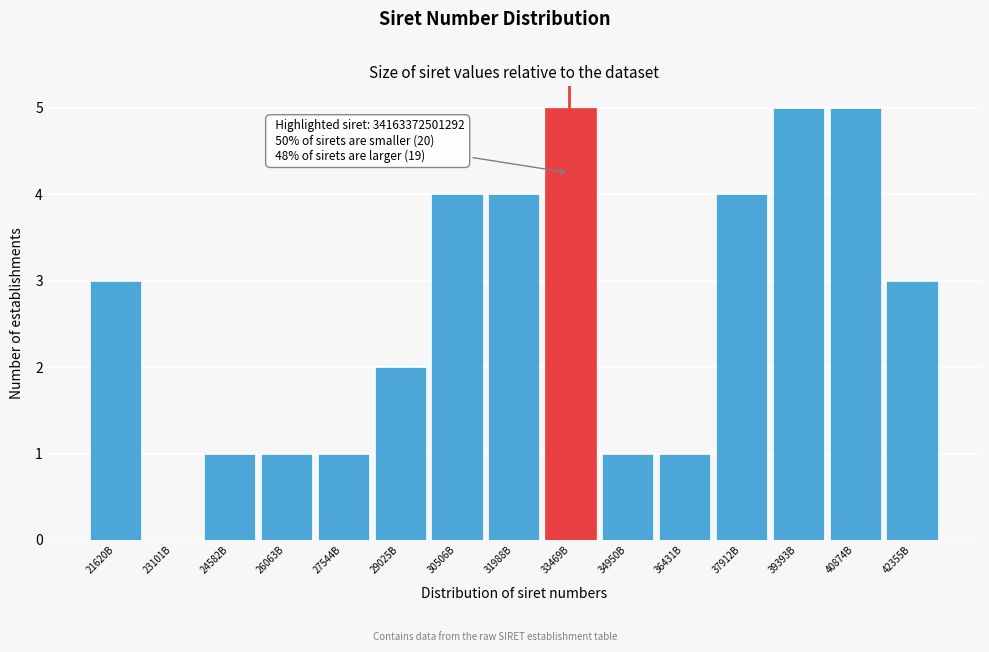

Reading left to right, list all the values displayed in this chart.

21620B=3	23101B=0	24582B=1	26063B=1	27544B=1	29025B=2	30506B=4	31988B=4	33469B=5	34950B=1	36431B=1	37912B=4	39393B=5	40874B=5	42355B=3